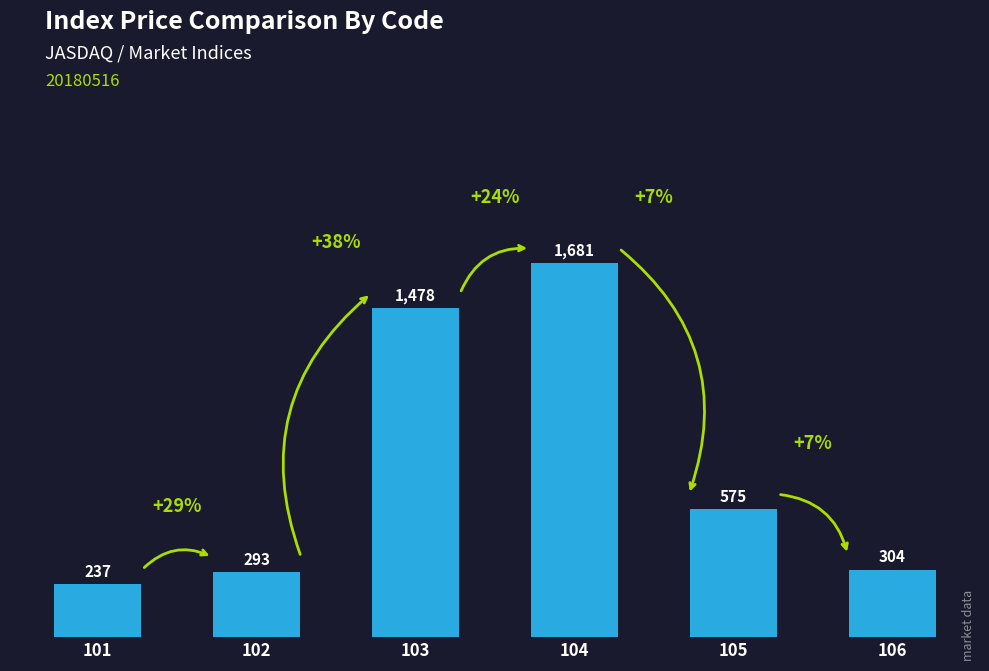

Rank the categories by value from highest to lowest.

104, 103, 105, 106, 102, 101